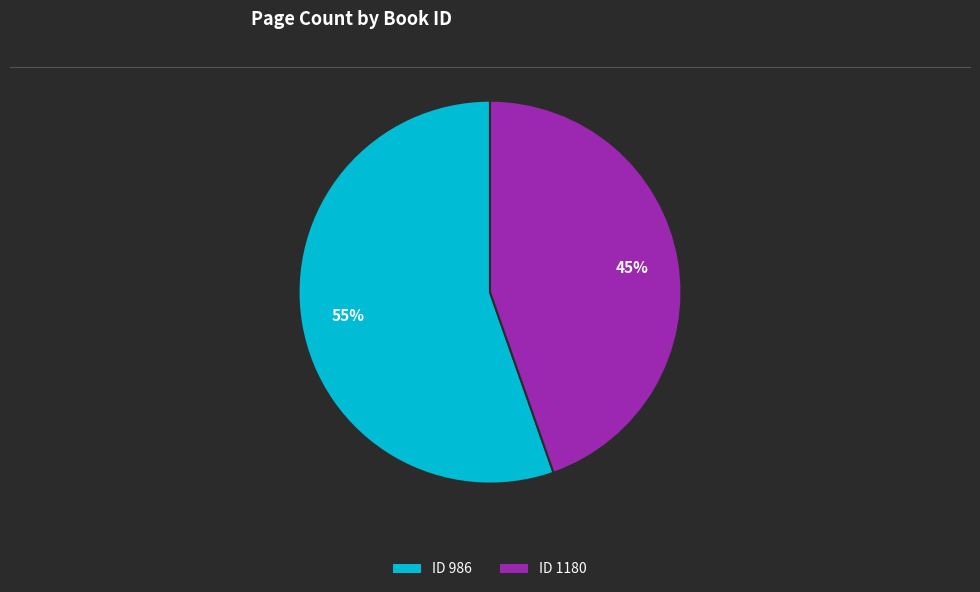

Does any single category account for the majority?

Yes